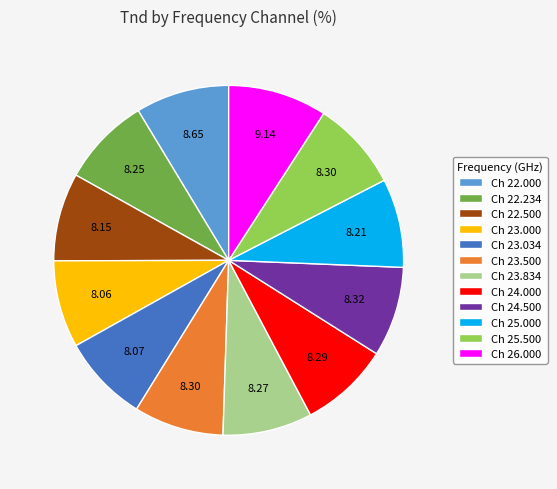

How many slices are in this pie chart?

12